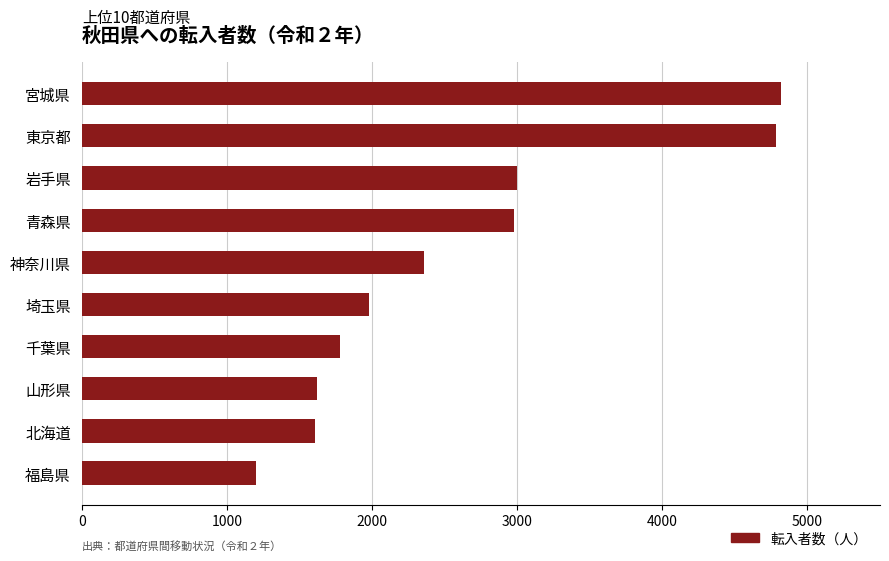

True or false: the data shows 2999 at 岩手県.

True